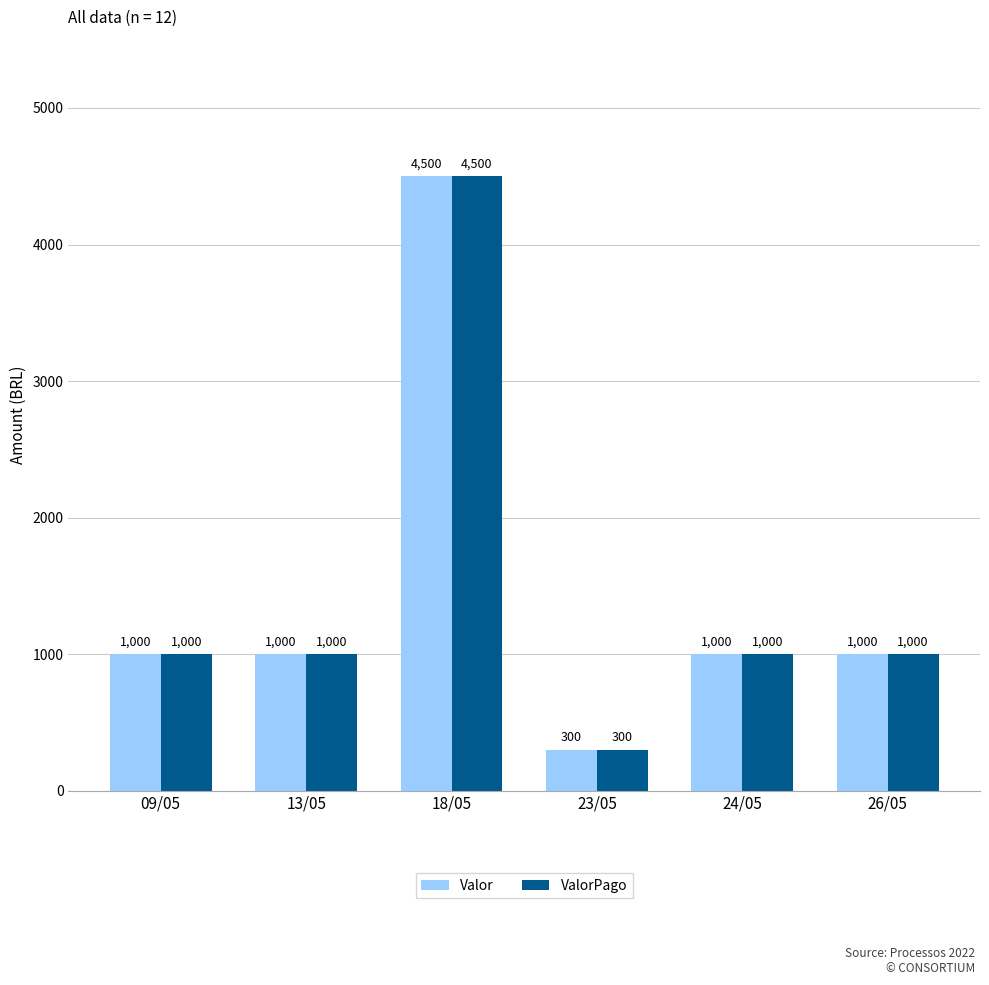

Is it true that ValorPago equals 258 at 24/05?

False